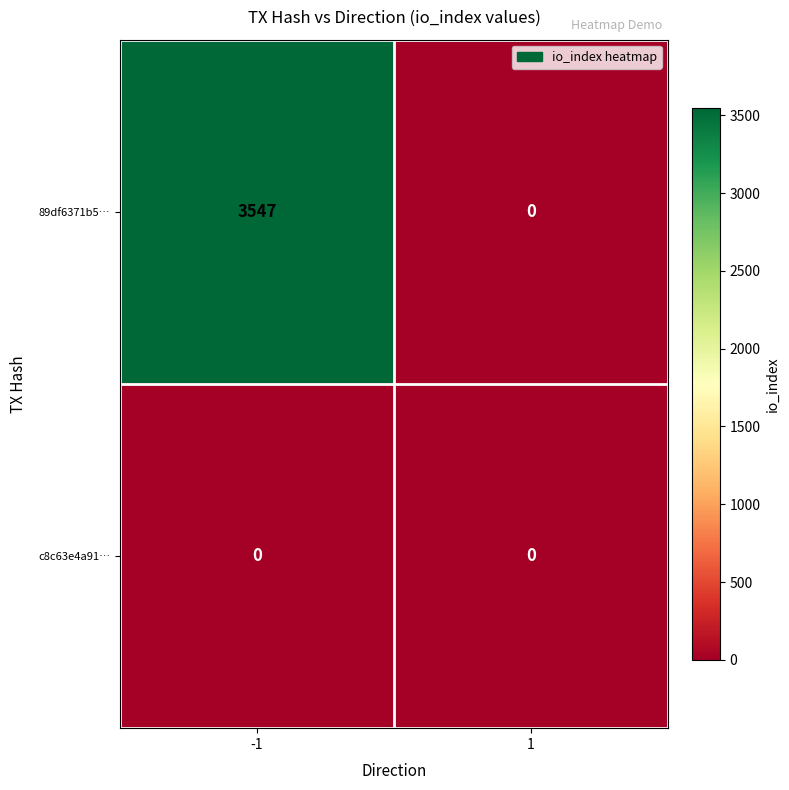

Which series has the widest spread of values?

89df6371b5…